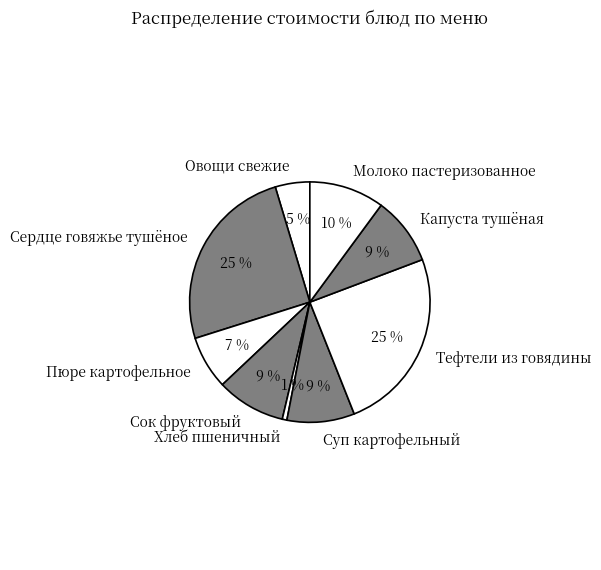

The Сердце говяжье тушёное slice represents 36% of the pie. True or false?

False